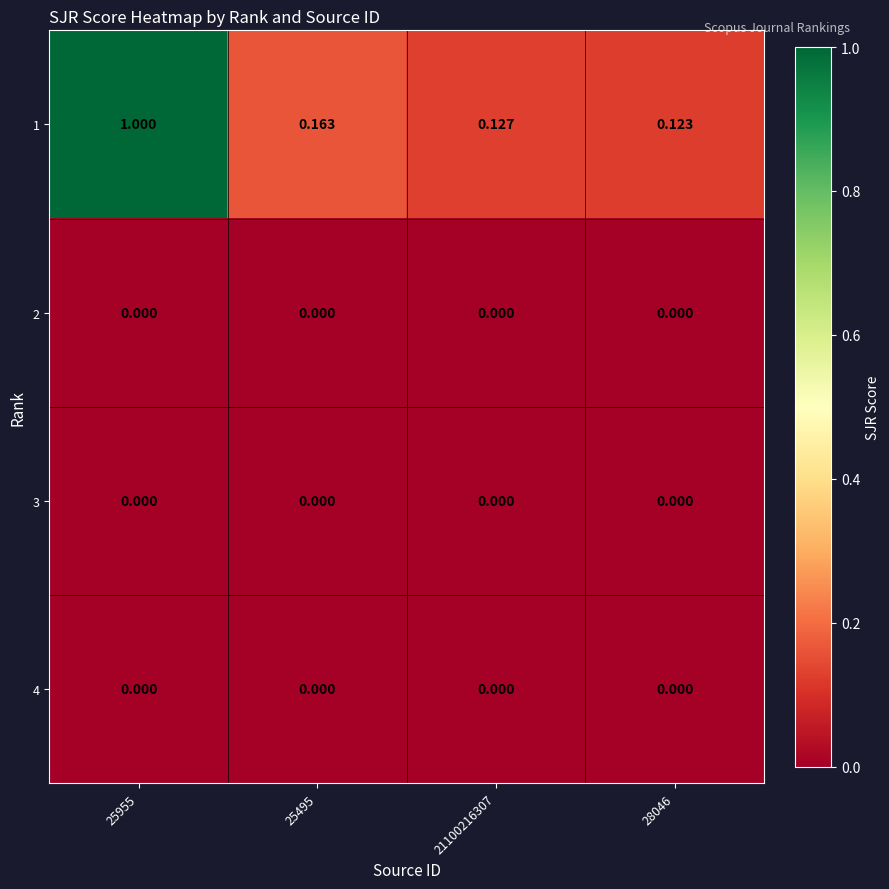

Which series has the widest spread of values?

1